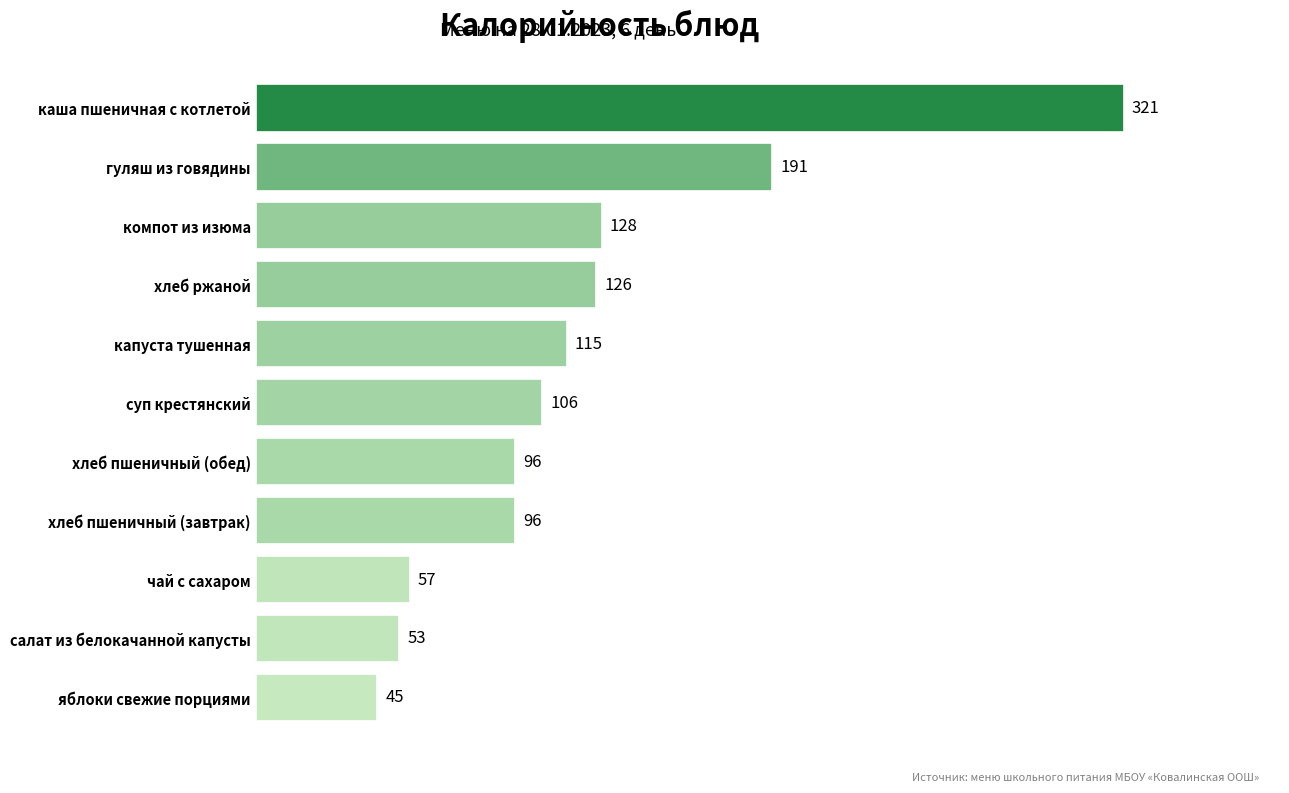

Is it true that the value at каша пшеничная с котлетой is 197?

False